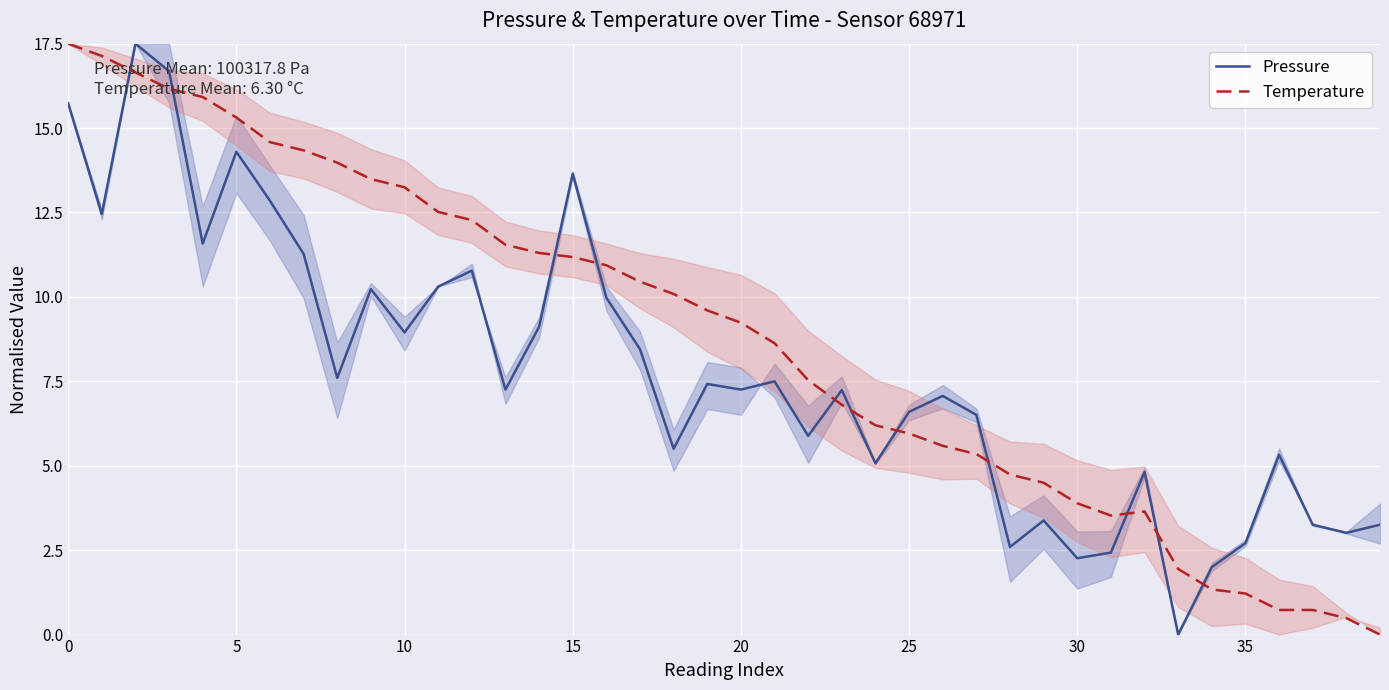

Reading right to left, list all the values displayed in this chart.

Pressure: 3.3	3.0	3.3	5.3	2.7	2.0	0.0	4.8	2.4	2.3	3.4	2.6	6.5	7.1	6.6	5.1	7.2	5.9	7.5	7.3	7.4	5.5	8.5	10.0	13.6	9.1	7.3	10.8	10.3	8.9	10.2	7.6	11.3	12.8	14.3	11.6	16.7	17.5	12.5	15.7
Temperature: 0.0	0.5	0.7	0.7	1.2	1.3	1.9	3.6	3.5	3.9	4.5	4.7	5.3	5.6	6.0	6.2	6.8	7.5	8.6	9.2	9.6	10.1	10.5	10.9	11.2	11.3	11.5	12.3	12.5	13.2	13.5	14.0	14.3	14.6	15.3	15.9	16.2	16.6	17.1	17.5